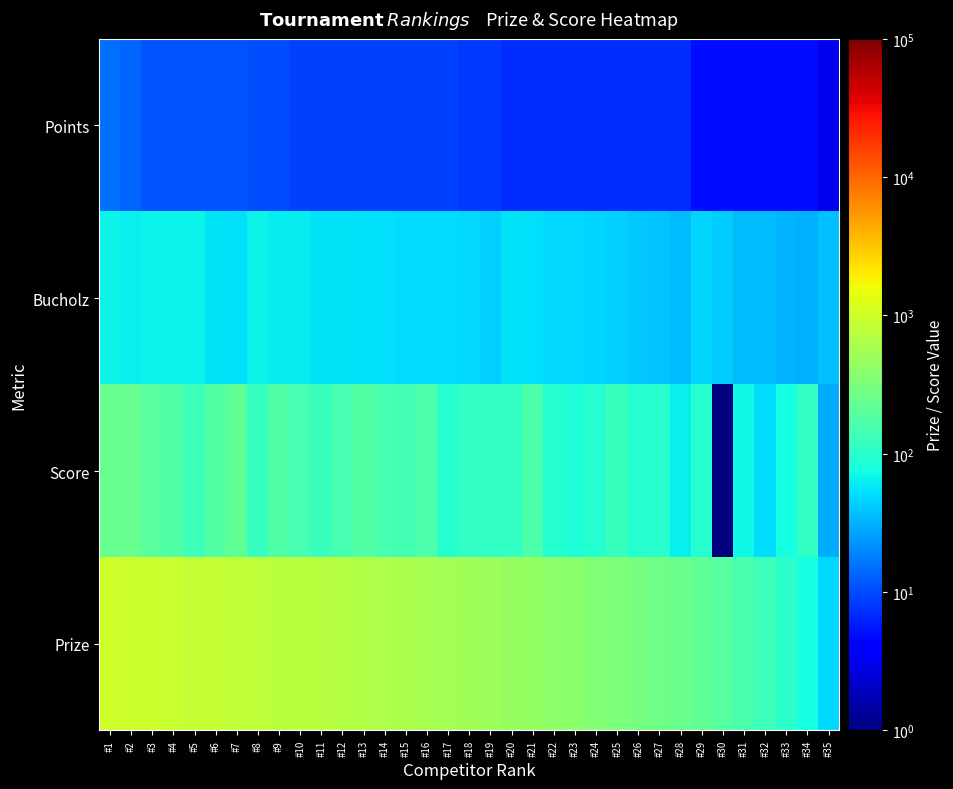

What is the difference between the highest and lowest values at #4?

906